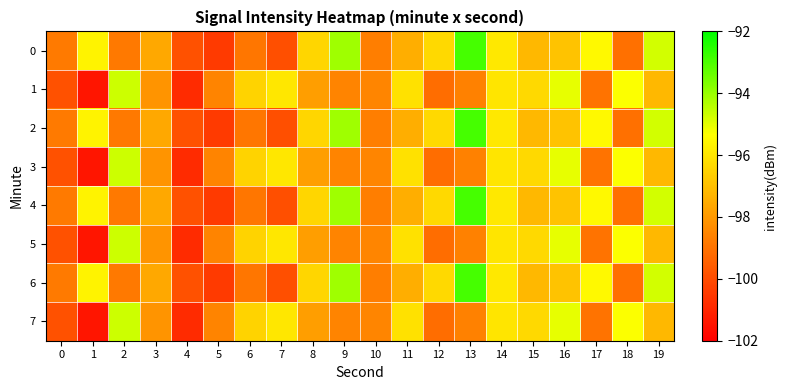

Reading left to right, extract all data points from this chart.

0: 0=-98.8	1=-95.7	2=-98.8	3=-97.6	4=-99.9	5=-100.5	6=-98.9	7=-99.9	8=-96.4	9=-94.1	10=-98.7	11=-97.5	12=-96.3	13=-92.9	14=-95.9	15=-97.2	16=-96.9	17=-95.5	18=-99.0	19=-94.8
1: 0=-99.9	1=-101.4	2=-94.7	3=-98.1	4=-100.8	5=-98.5	6=-96.5	7=-96.0	8=-97.8	9=-98.5	10=-98.5	11=-96.1	12=-99.1	13=-98.6	14=-96.0	15=-96.3	16=-95.0	17=-99.0	18=-95.3	19=-97.2
2: 0=-98.8	1=-95.7	2=-98.8	3=-97.6	4=-99.9	5=-100.5	6=-98.9	7=-99.9	8=-96.4	9=-94.1	10=-98.7	11=-97.5	12=-96.3	13=-92.9	14=-95.9	15=-97.2	16=-96.9	17=-95.5	18=-99.0	19=-94.8
3: 0=-99.9	1=-101.4	2=-94.7	3=-98.1	4=-100.8	5=-98.5	6=-96.5	7=-96.0	8=-97.8	9=-98.5	10=-98.5	11=-96.1	12=-99.1	13=-98.6	14=-96.0	15=-96.3	16=-95.0	17=-99.0	18=-95.3	19=-97.2
4: 0=-98.8	1=-95.7	2=-98.8	3=-97.6	4=-99.9	5=-100.5	6=-98.9	7=-99.9	8=-96.4	9=-94.1	10=-98.7	11=-97.5	12=-96.3	13=-92.9	14=-95.9	15=-97.2	16=-96.9	17=-95.5	18=-99.0	19=-94.8
5: 0=-99.9	1=-101.4	2=-94.7	3=-98.1	4=-100.8	5=-98.5	6=-96.5	7=-96.0	8=-97.8	9=-98.5	10=-98.5	11=-96.1	12=-99.1	13=-98.6	14=-96.0	15=-96.3	16=-95.0	17=-99.0	18=-95.3	19=-97.2
6: 0=-98.8	1=-95.7	2=-98.8	3=-97.6	4=-99.9	5=-100.5	6=-98.9	7=-99.9	8=-96.4	9=-94.1	10=-98.7	11=-97.5	12=-96.3	13=-92.9	14=-95.9	15=-97.2	16=-96.9	17=-95.5	18=-99.0	19=-94.8
7: 0=-99.9	1=-101.4	2=-94.7	3=-98.1	4=-100.8	5=-98.5	6=-96.5	7=-96.0	8=-97.8	9=-98.5	10=-98.5	11=-96.1	12=-99.1	13=-98.6	14=-96.0	15=-96.3	16=-95.0	17=-99.0	18=-95.3	19=-97.2